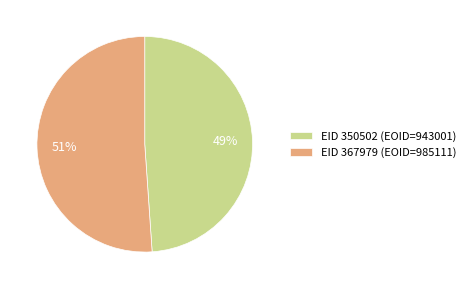

Count the number of slices in the pie.

2